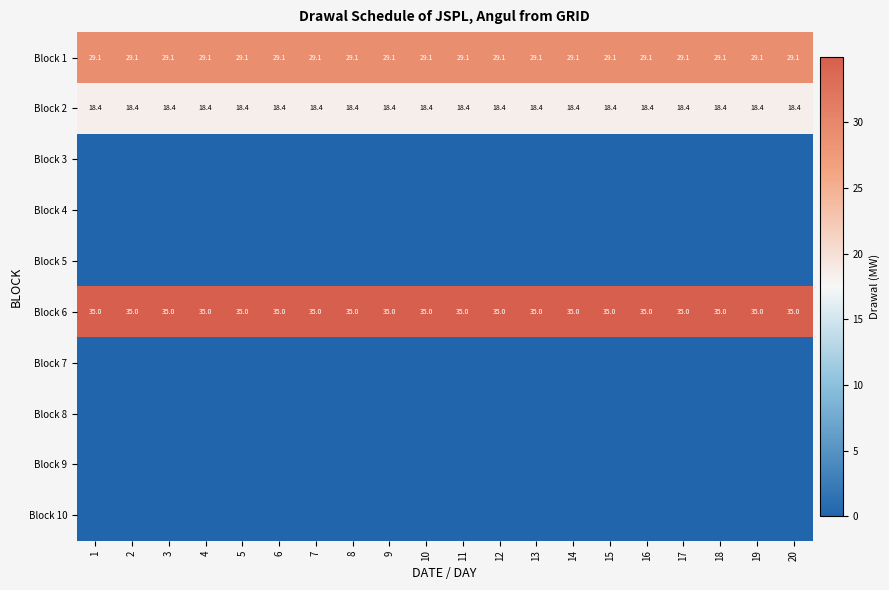

What value does the Block 2 series have at 16?

18.4